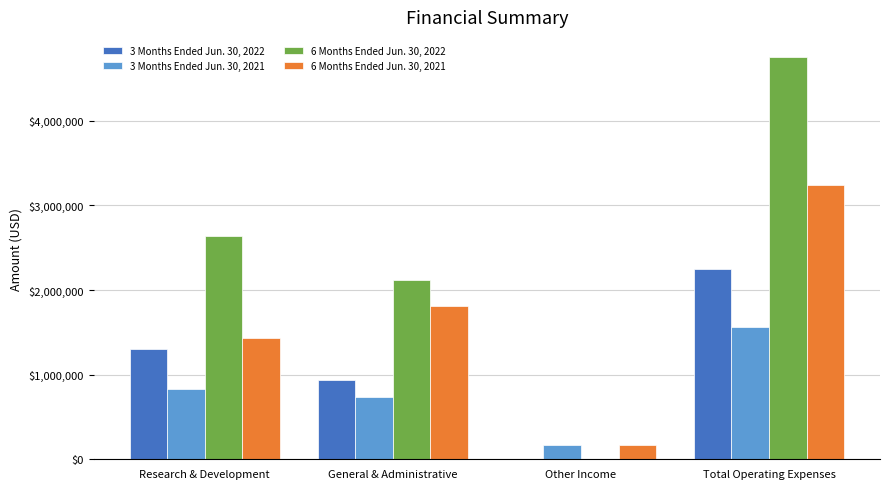

What is the greatest value displayed?

4752056